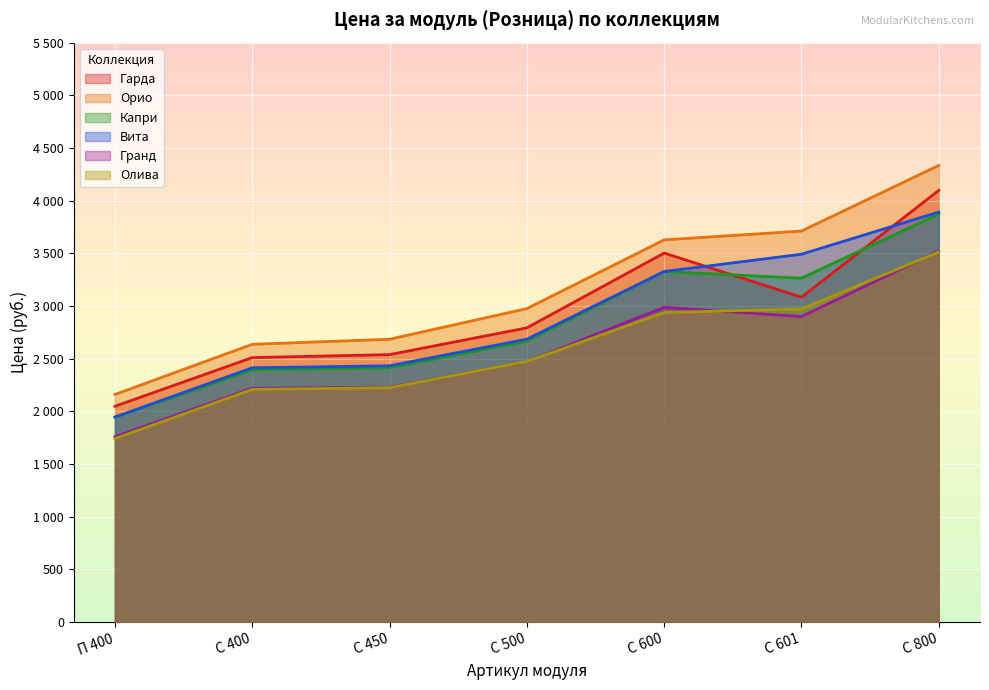

Which category has the highest value in the Гранд series?

С 800